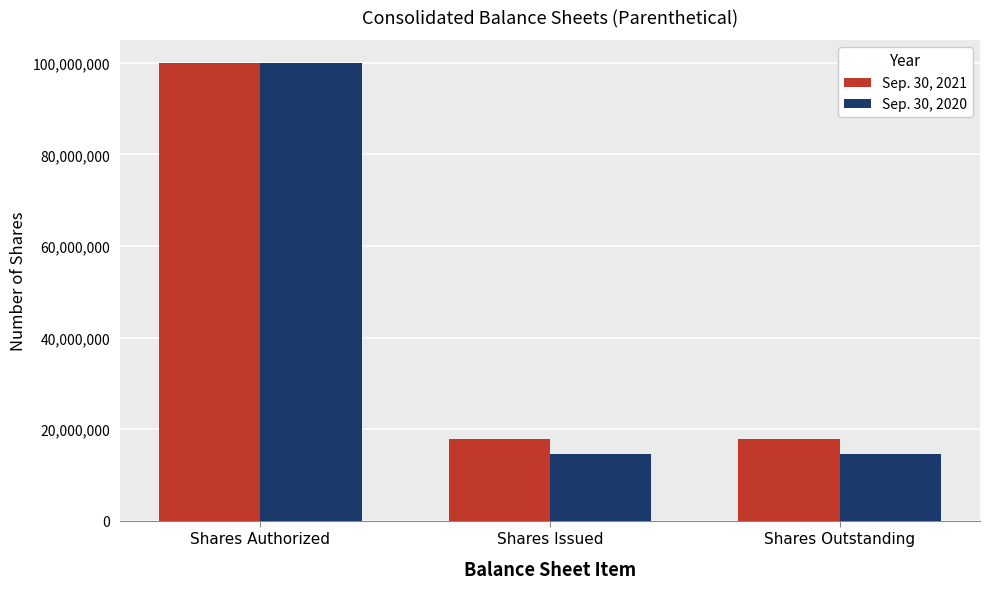

What is the minimum value for Sep. 30, 2021?

17820390